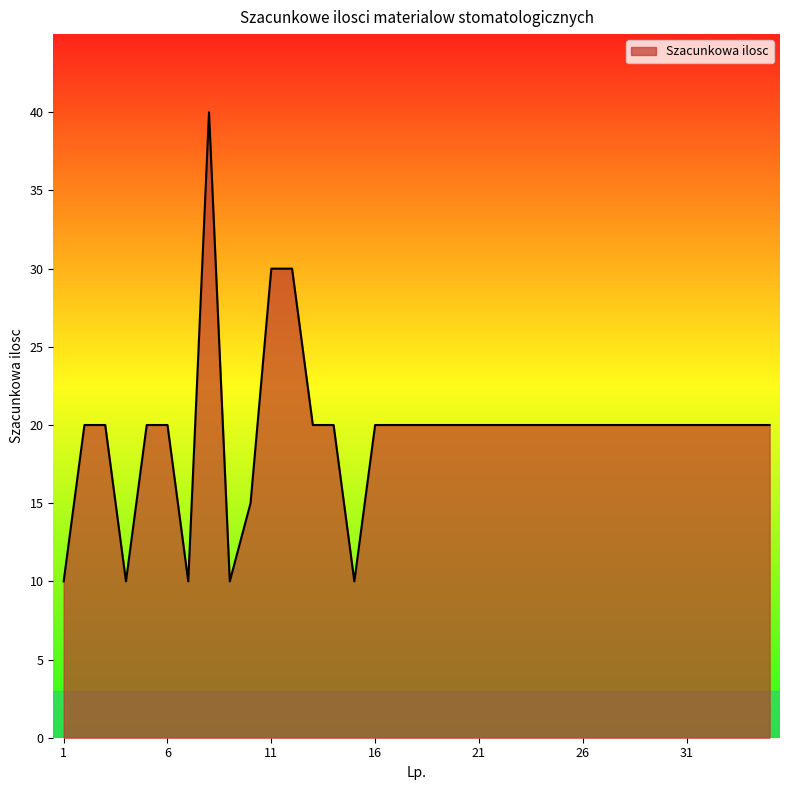

Reading left to right, list all the values displayed in this chart.

10	20	20	10	20	20	10	40	10	15	30	30	20	20	10	20	20	20	20	20	20	20	20	20	20	20	20	20	20	20	20	20	20	20	20